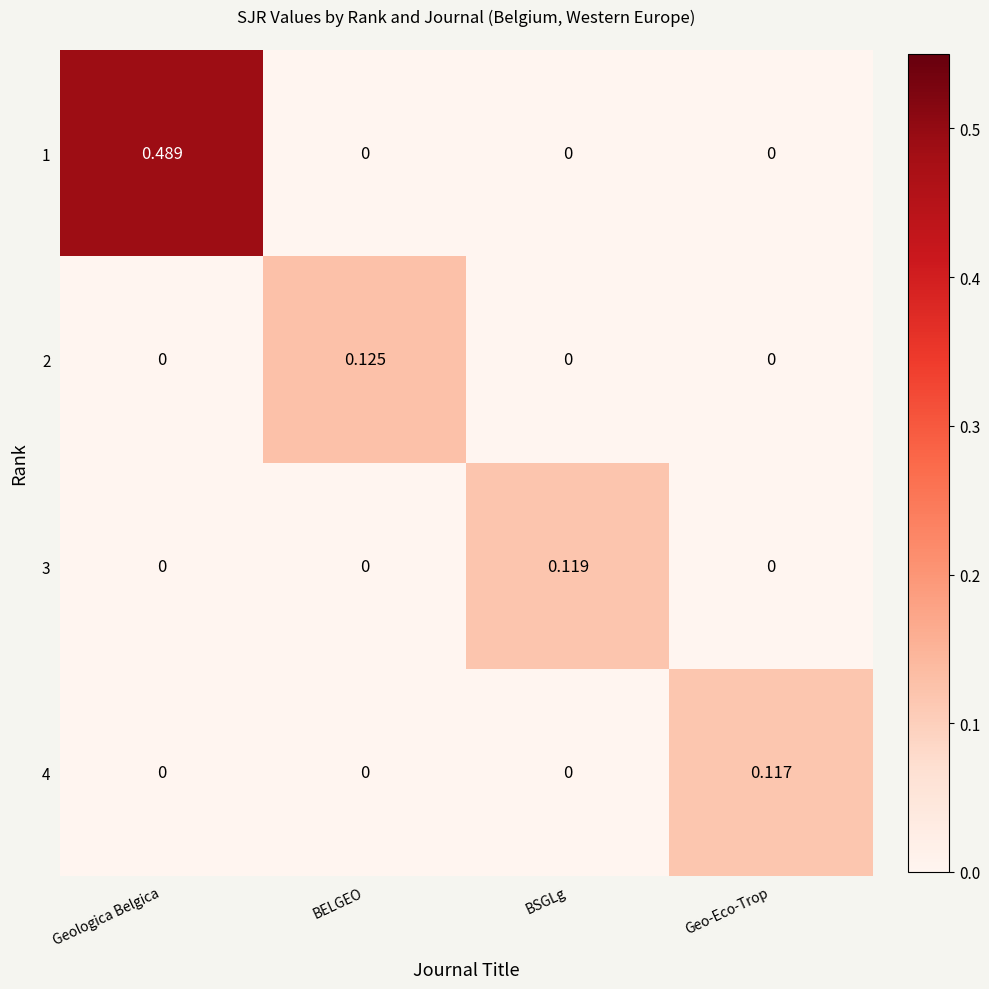

At which category is the sum across all series the highest?

Geologica Belgica